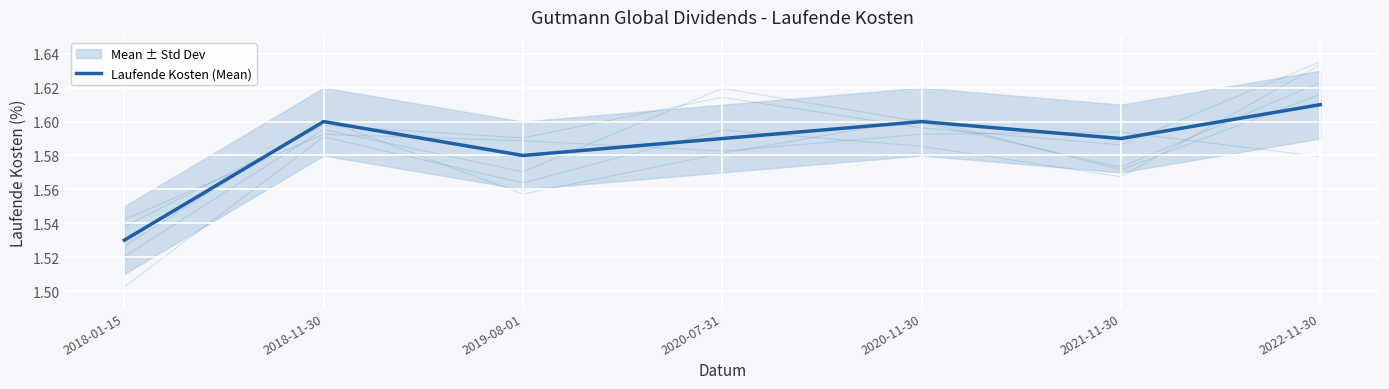

Rank the categories by value from lowest to highest.

2018-01-15, 2019-08-01, 2020-07-31, 2021-11-30, 2018-11-30, 2020-11-30, 2022-11-30